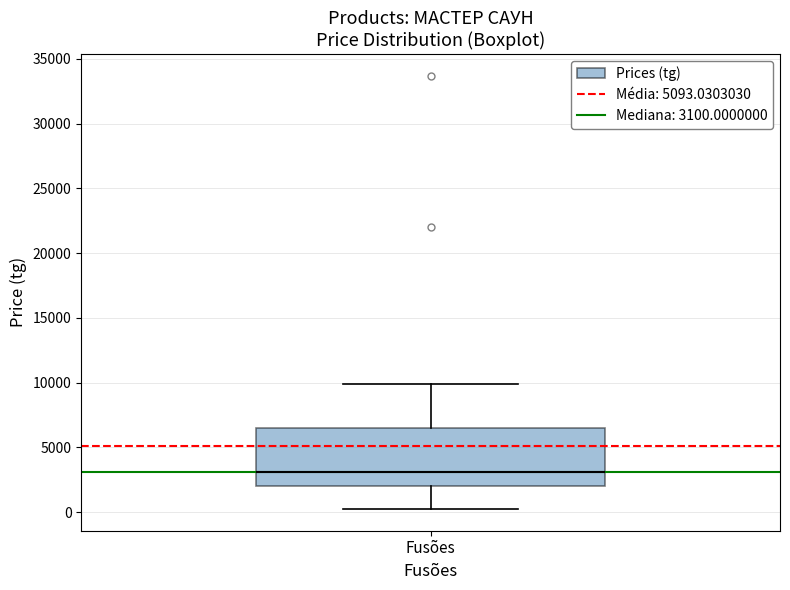

Where does the median line of the box for Fusões sit on the y-axis? The values are not printed on the chart, so give them approximately, as read against the axis.

3000